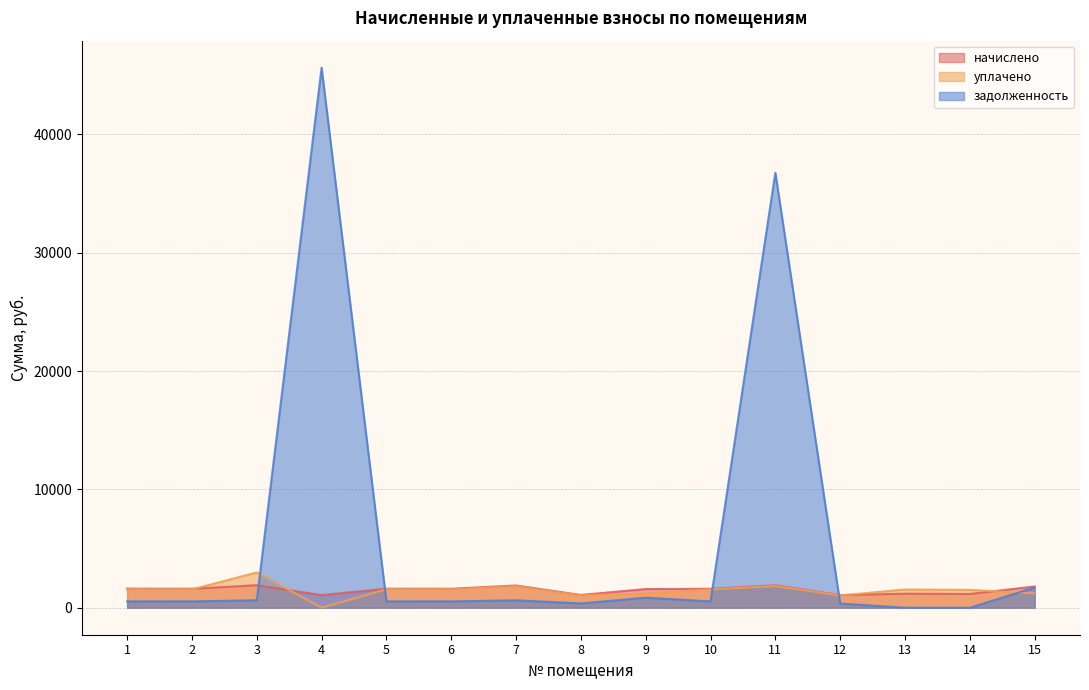

What is the sum of the уплачено values at 4 and 13?

1541.8